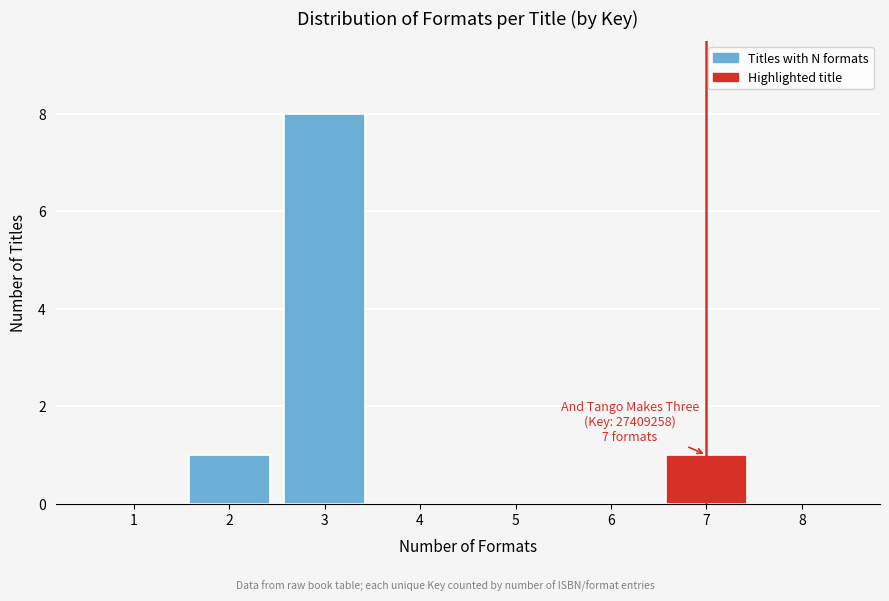

Reading left to right, what are all the values shown in this chart?

1=0	2=1	3=8	4=0	5=0	6=0	7=1	8=0